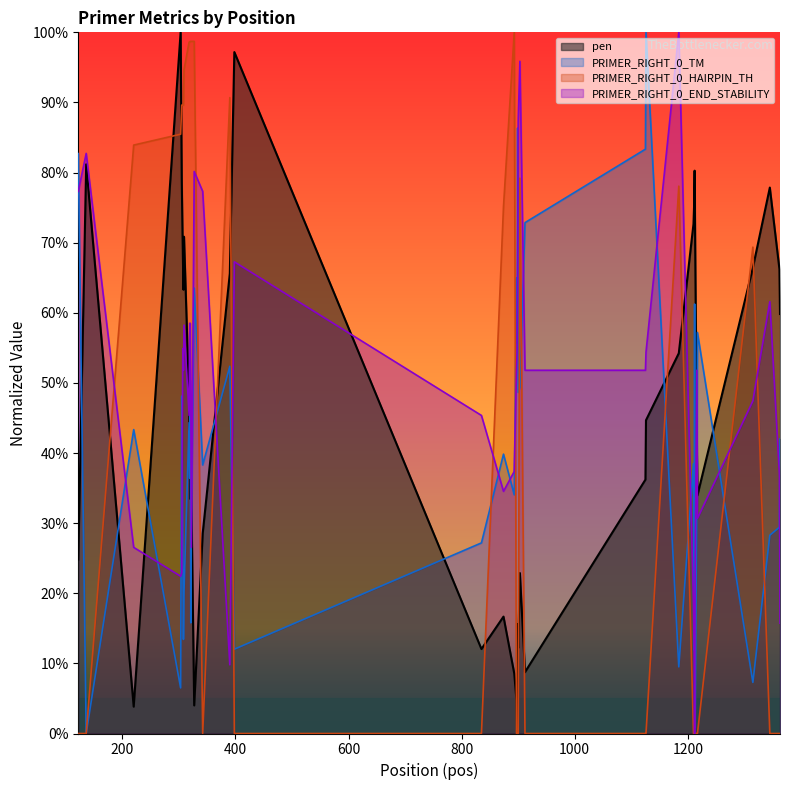

Where is PRIMER_RIGHT_0_HAIRPIN_TH nearest to the value 0?

122